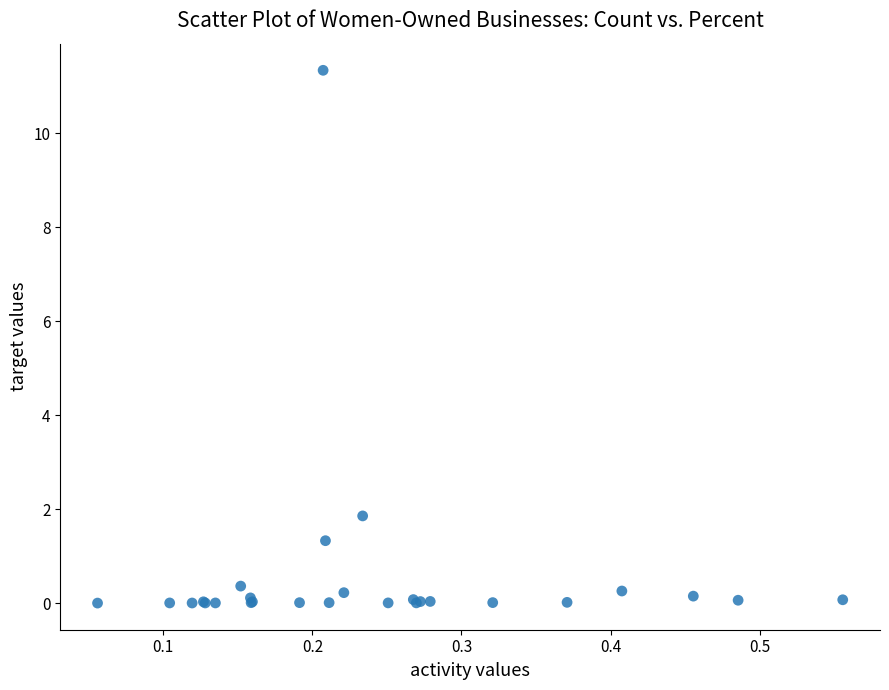

What Y value in the scatter plot is closest to 5?

1.9